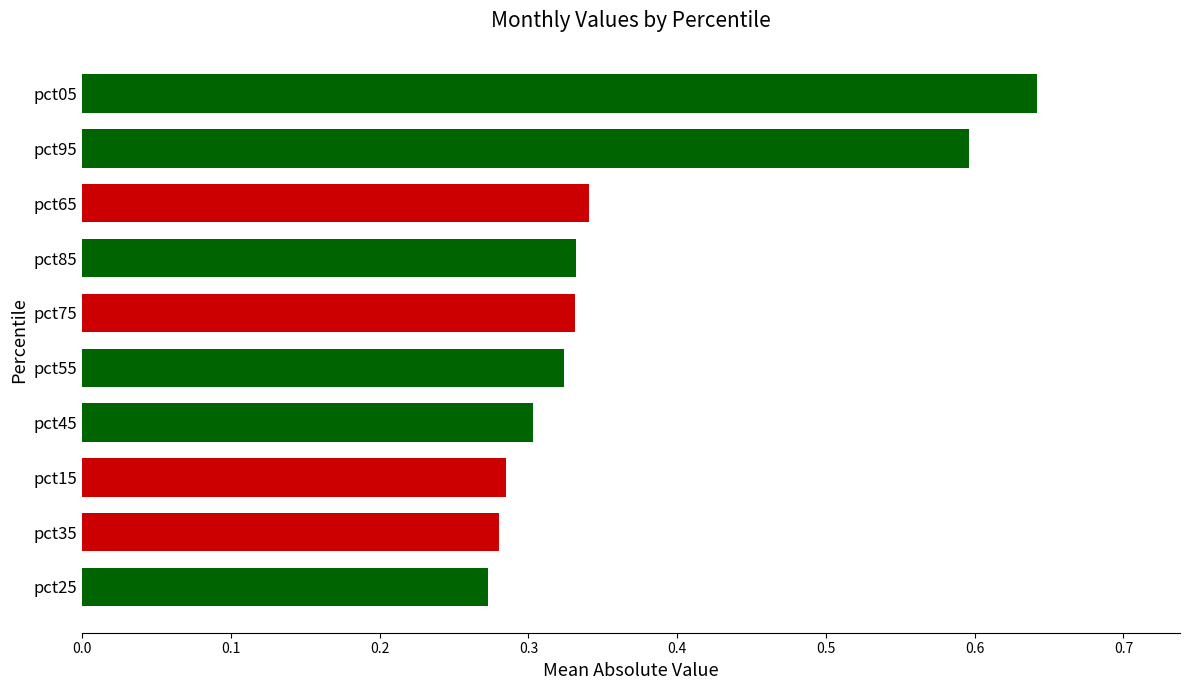

Between pct25 and pct95, which is larger?

pct95